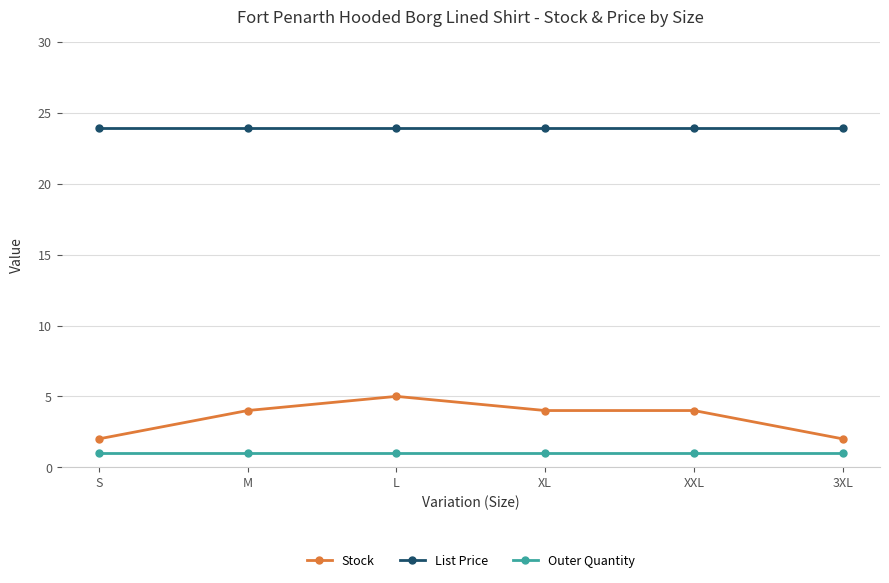

True or false: Outer Quantity has more than 2 points higher than both neighbors.

False